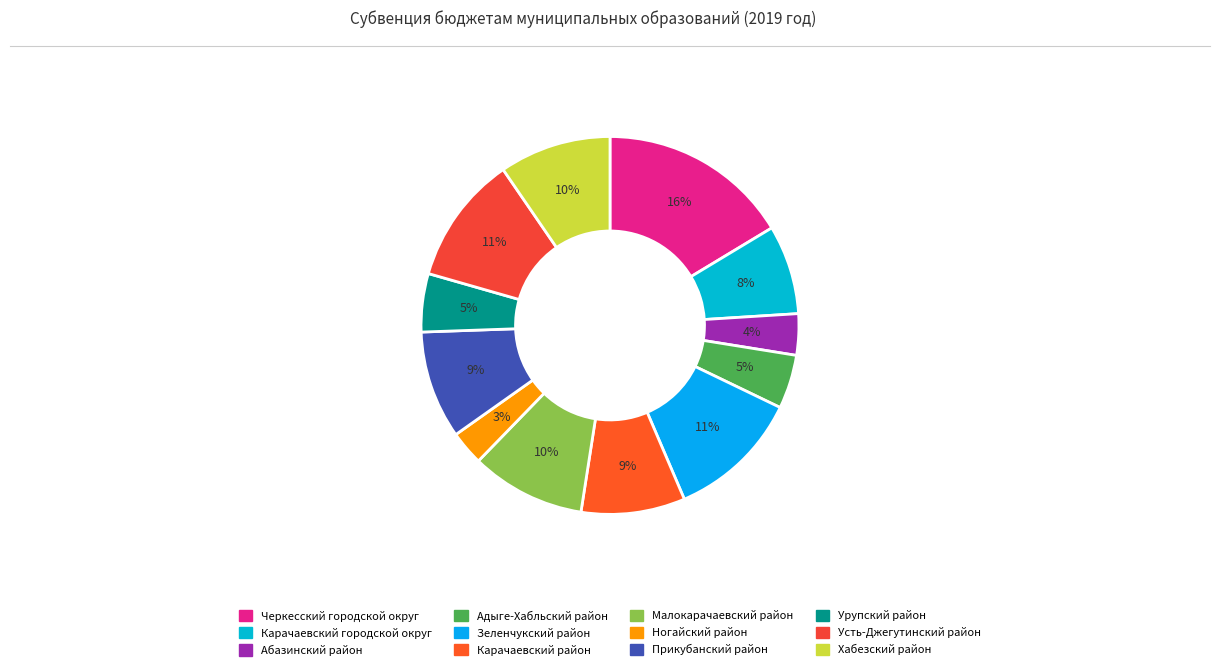

Is Карачаевский городской округ the majority of the pie?

No